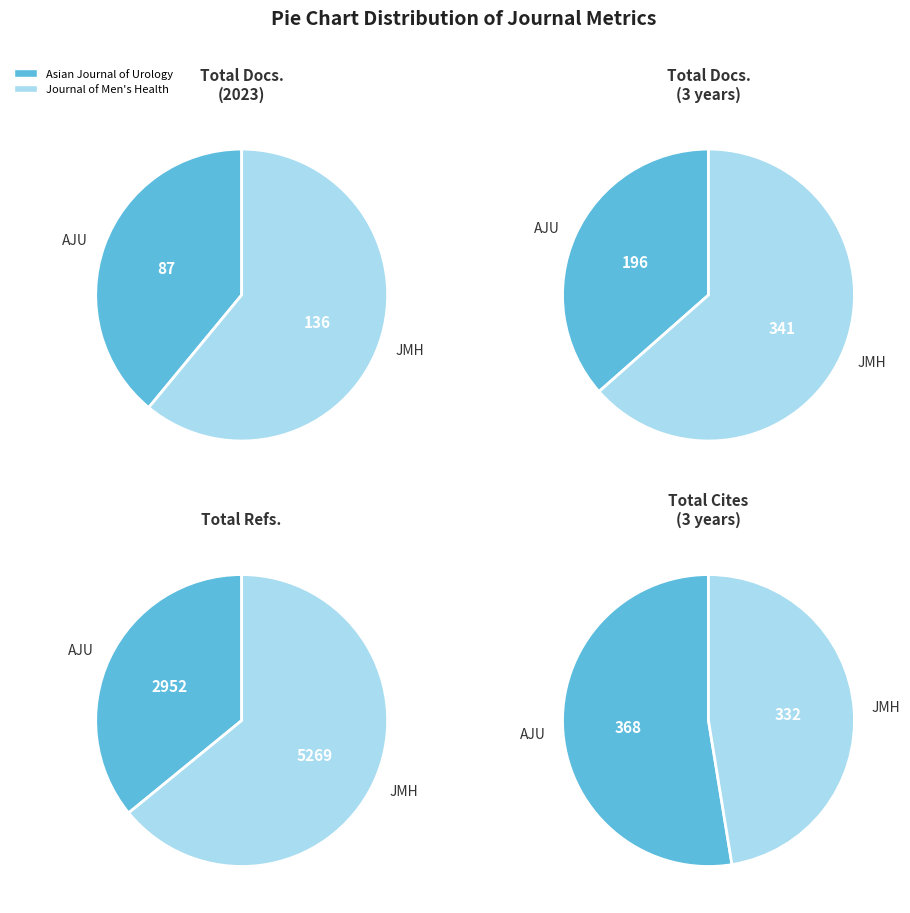

Which series changed the most between Asian Journal of Urology and Journal of Men's Health?

Total Refs.